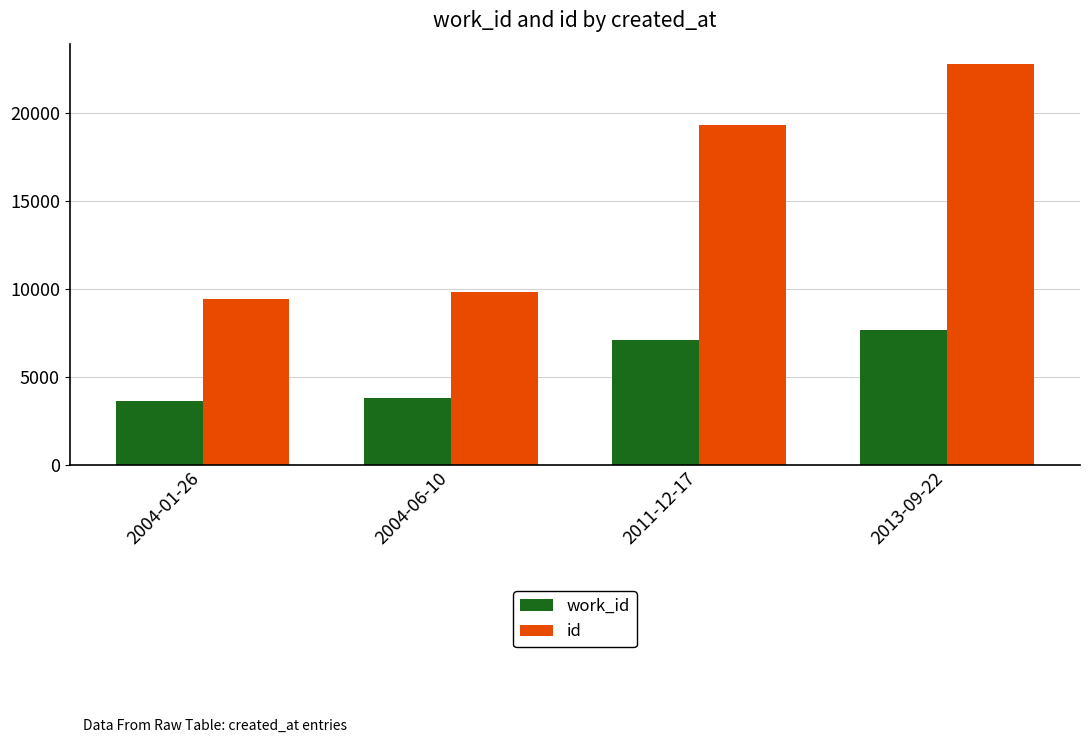

Reading left to right, what are all the values shown in this chart?

work_id: 2004-01-26=3635	2004-06-10=3829	2011-12-17=7132	2013-09-22=7686
id: 2004-01-26=9434	2004-06-10=9861	2011-12-17=19352	2013-09-22=22814